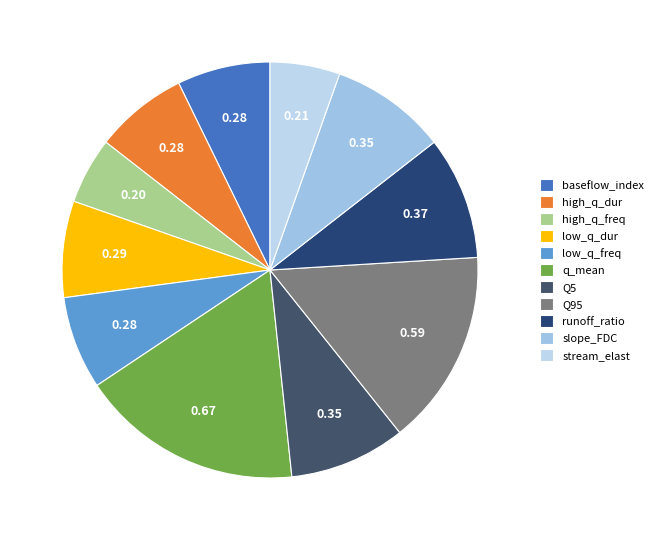

True or false: slope_FDC accounts for 1% of the total.

False